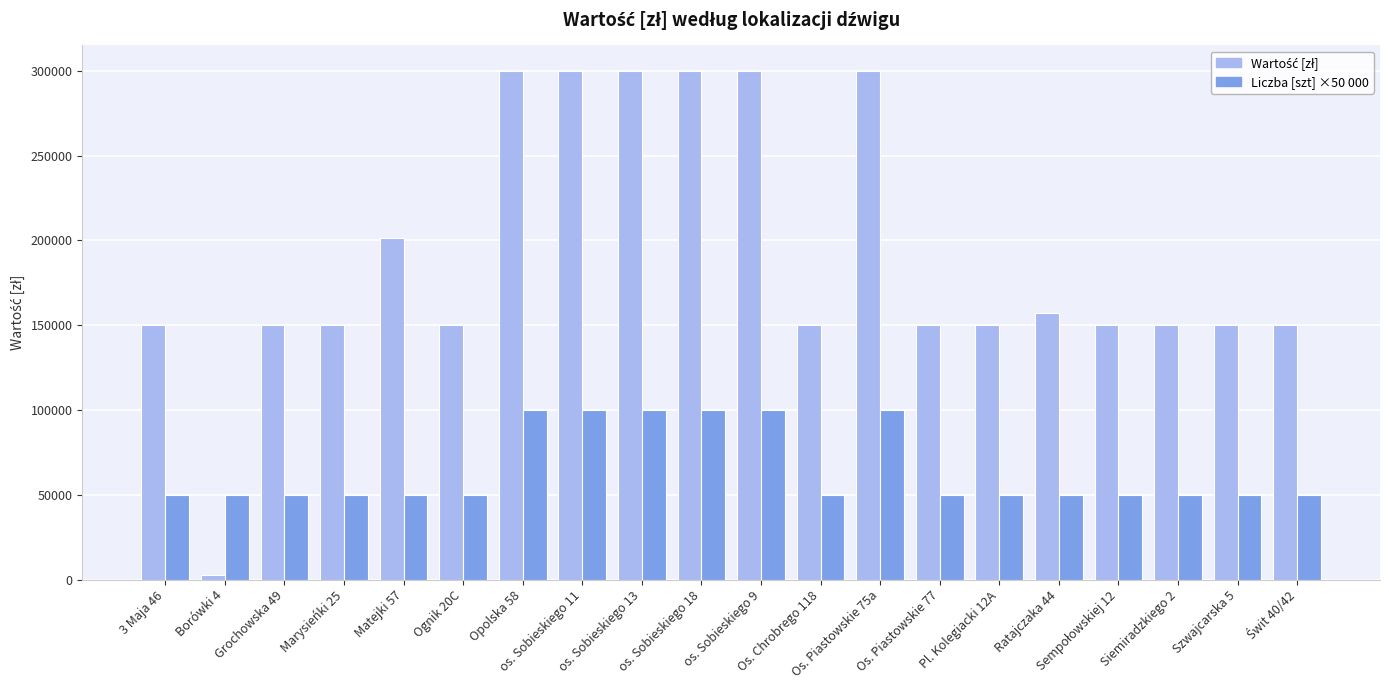

At how many categories does at least one series exceed 90217?

19